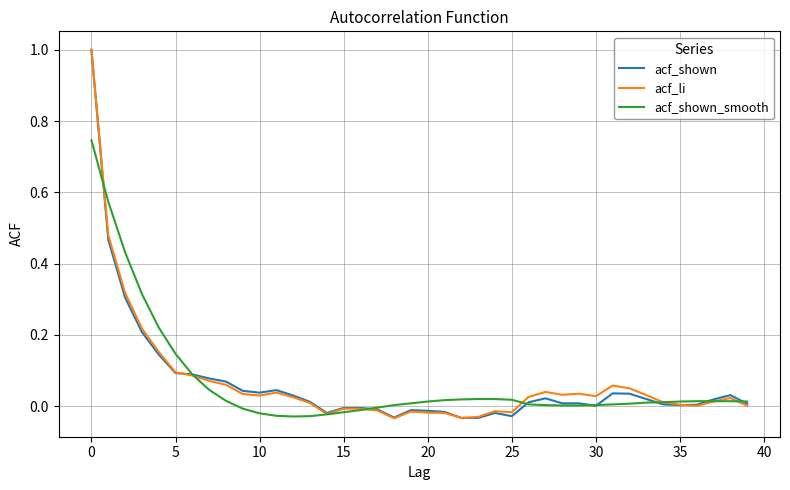

True or false: acf_shown has more than 1 points higher than both neighbors.

True